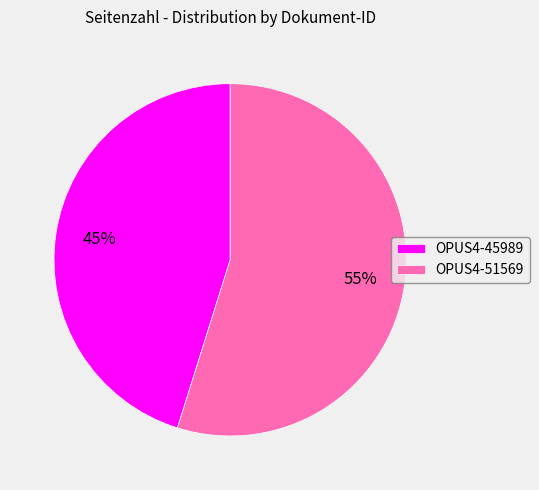

What is the majority slice?

OPUS4-51569